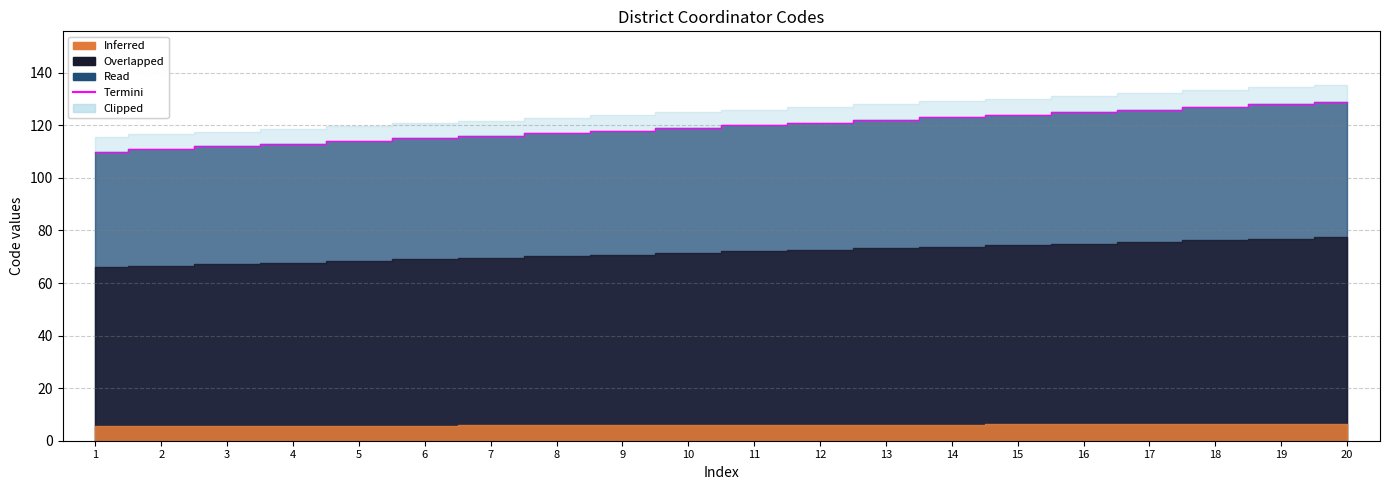

What is the value of the 4th point from the left?

113